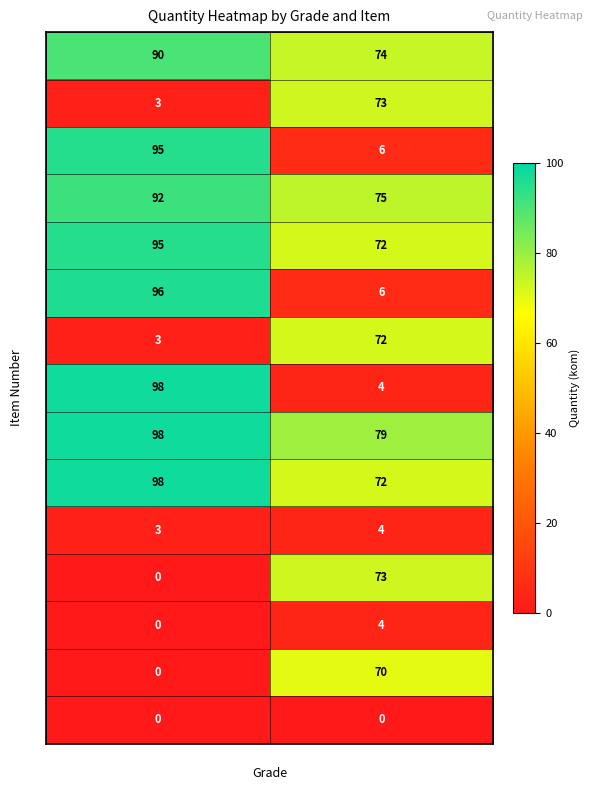

Reading left to right, transcribe all the data shown in this chart.

1: 90	74
2: 3	73
3: 95	6
4: 92	75
5: 95	72
6: 96	6
7: 3	72
8: 98	4
9: 98	79
10: 98	72
11: 3	4
12: 0	73
13: 0	4
14: 0	70
15: 0	0